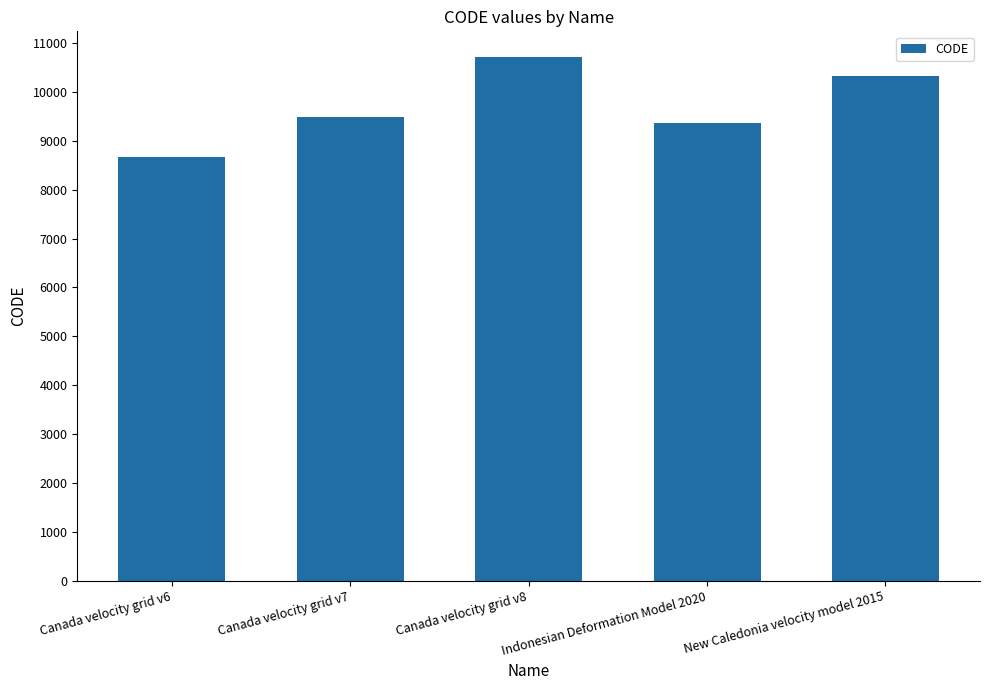

At which category does the chart reach its peak across all series?

Canada velocity grid v8